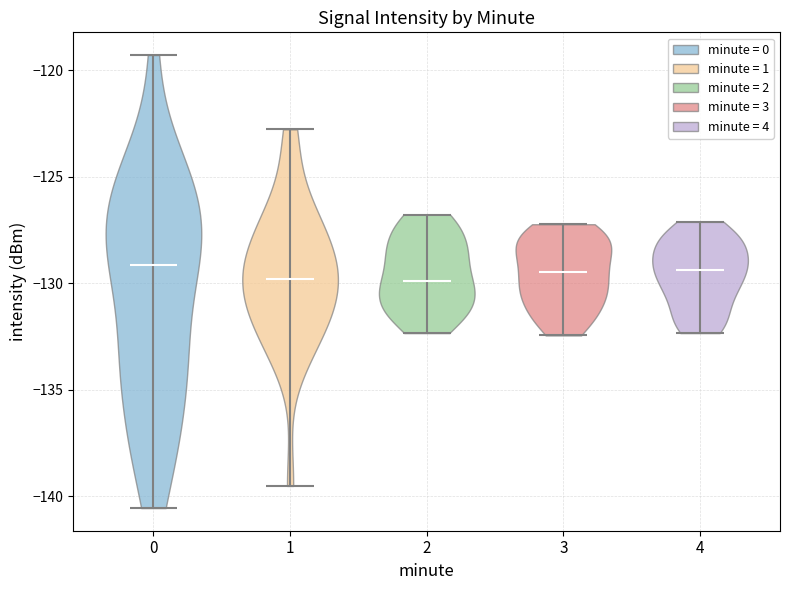

Reading left to right, read every violin against the y-axis: where its median line is, and the lowest and highest points it reaches. The values are not printed on the chart, so give them approximately, as read against the axis.

0: median line -129.0, lowest point -140.5, highest point -119.5
1: median line -130.0, lowest point -139.5, highest point -123.0
2: median line -130.0, lowest point -132.5, highest point -127.0
3: median line -129.5, lowest point -132.5, highest point -127.0
4: median line -129.5, lowest point -132.5, highest point -127.0